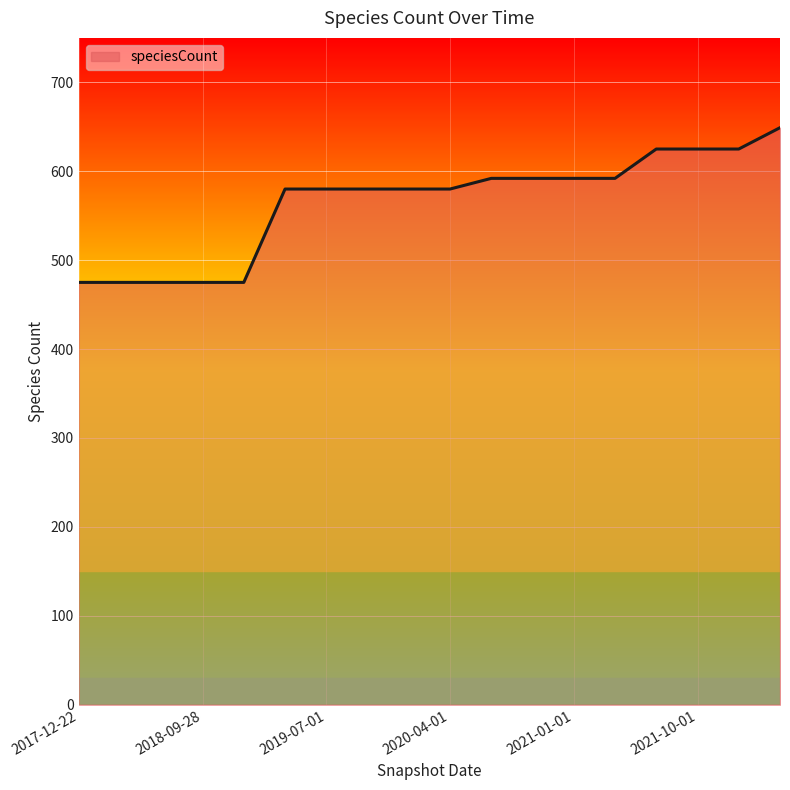

What is the maximum value shown in the chart?

649